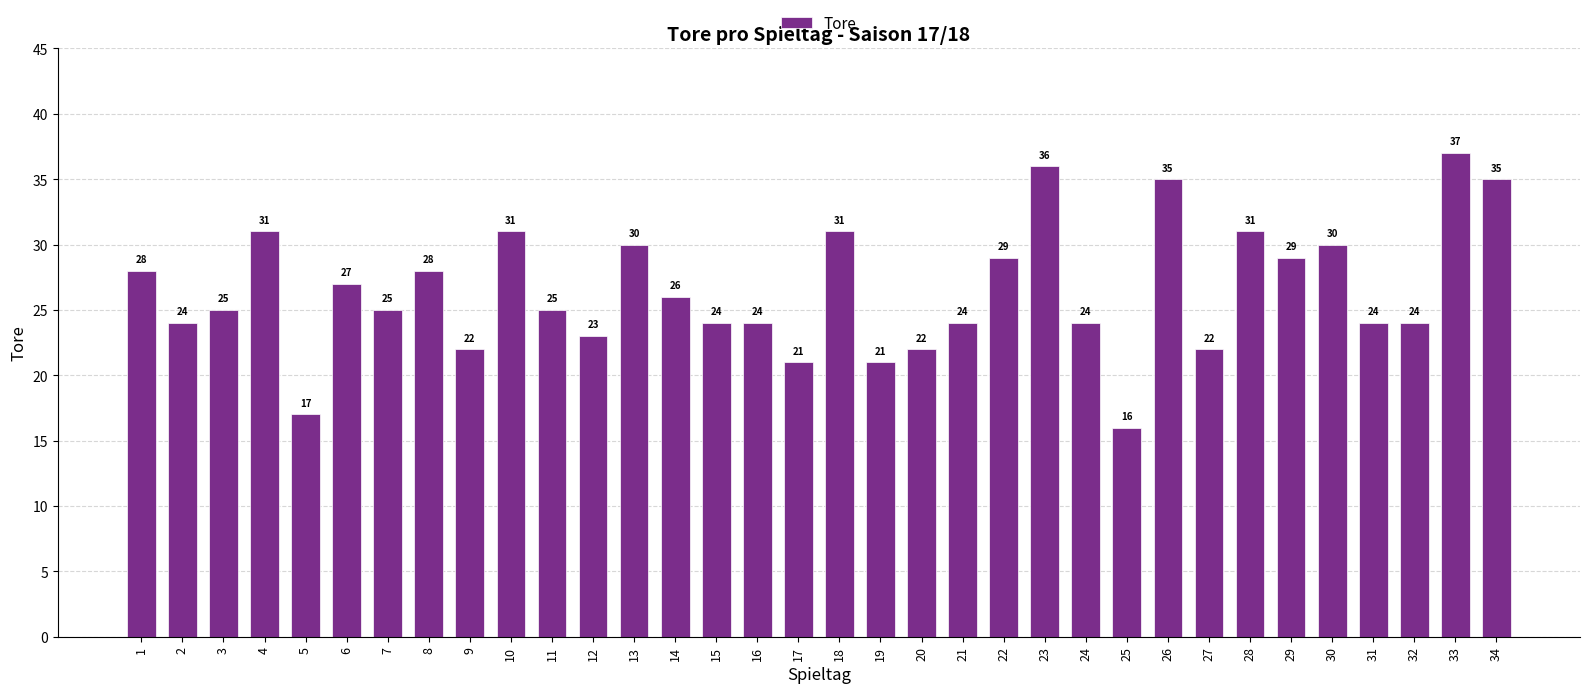

What is the value of the 24th bar from the left?

24